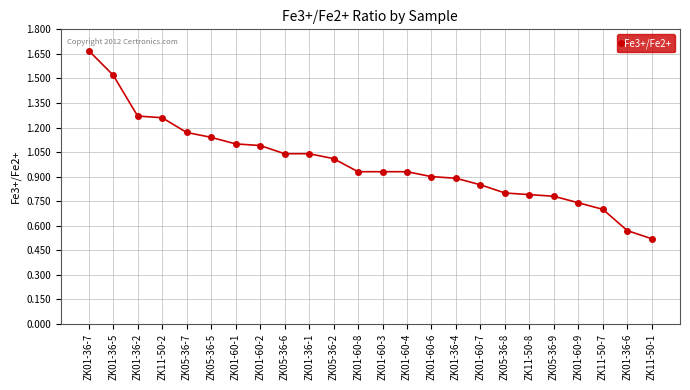

How many data points does each series have?

24